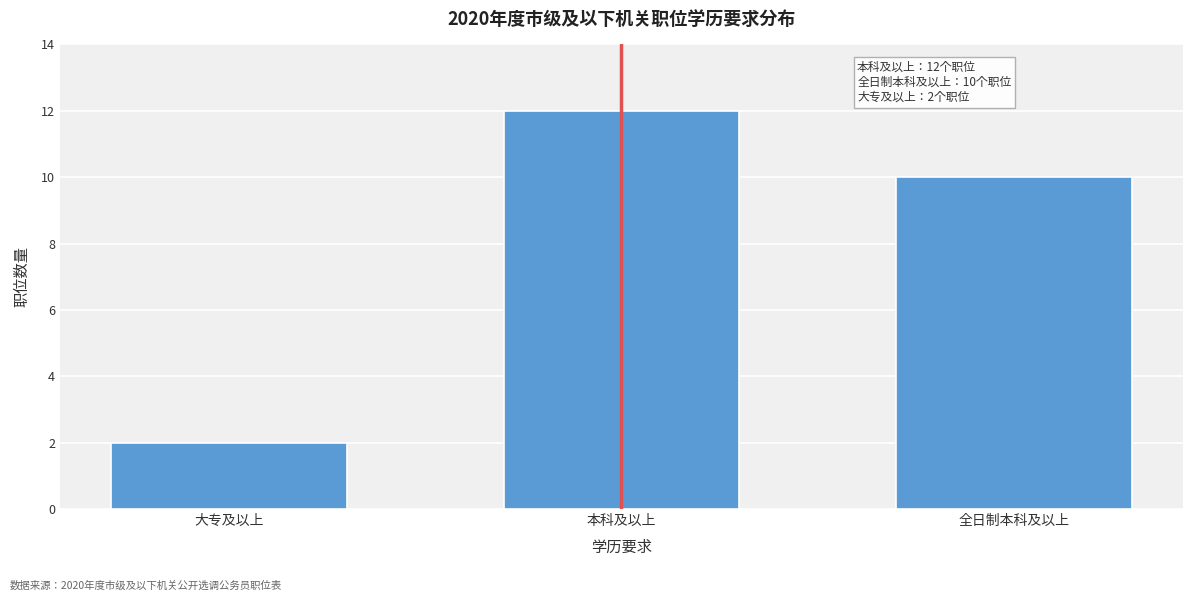

Reading left to right, transcribe all the data shown in this chart.

大专及以上=2	本科及以上=12	全日制本科及以上=10